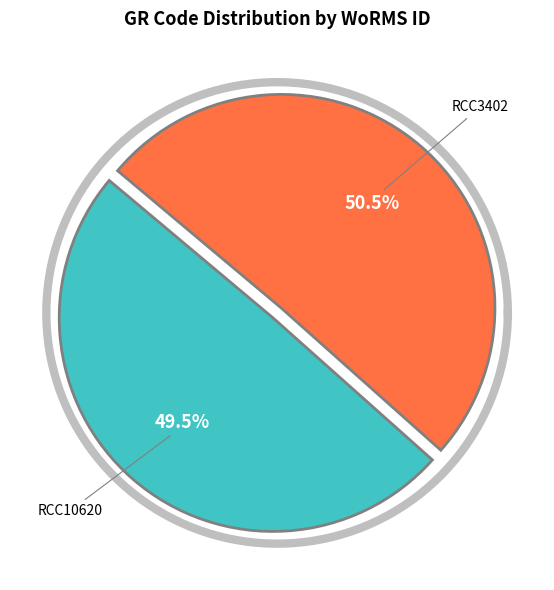

Is there a majority slice in this chart?

Yes